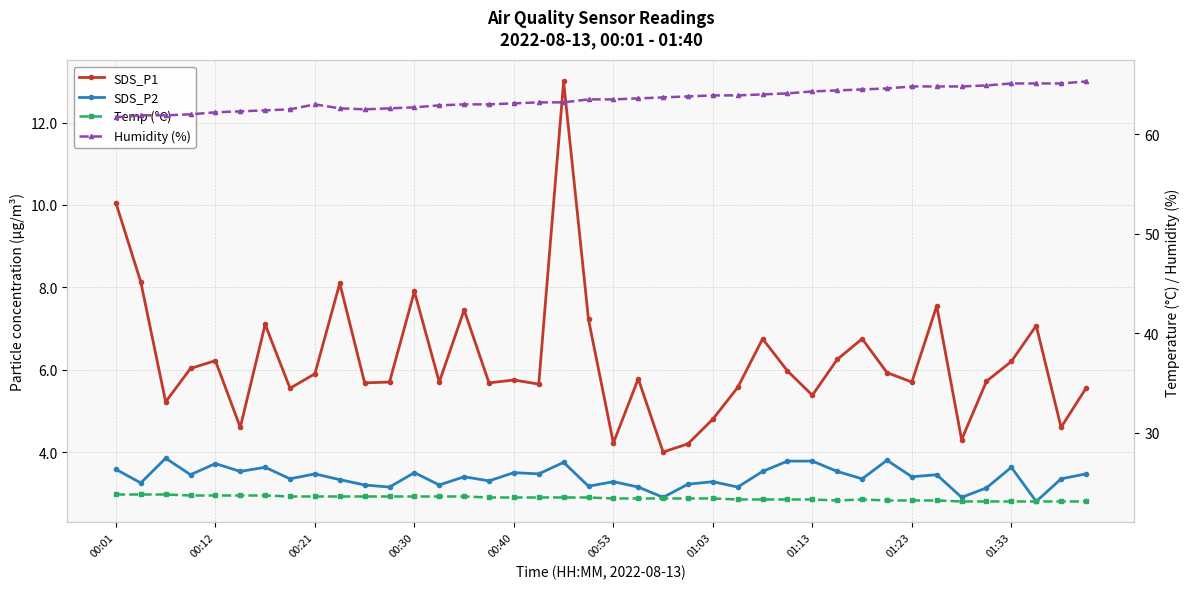

True or false: Humidity (%) and SDS_P2 cross at least once.

False